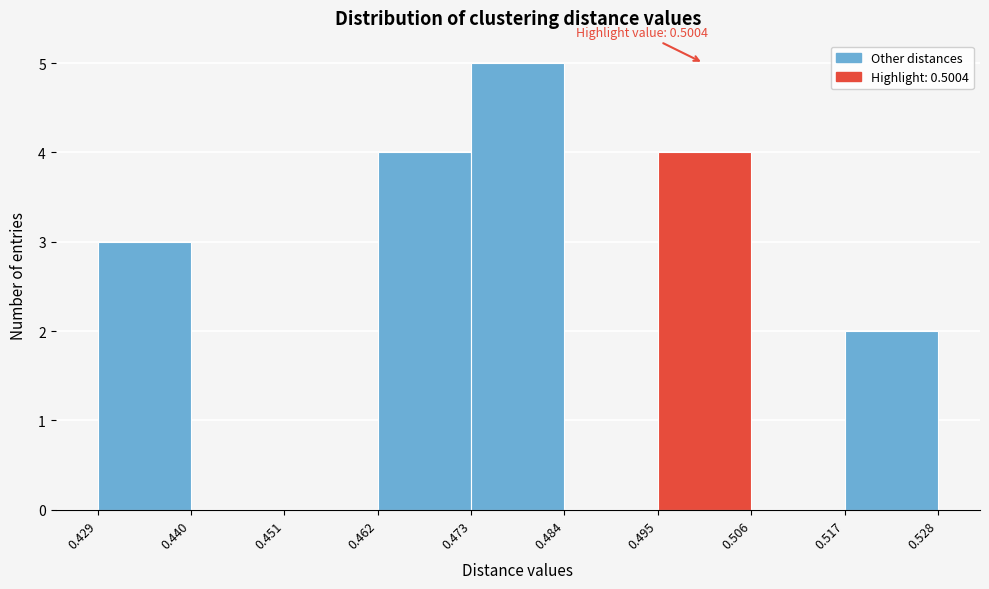

Which range on the x-axis has the tallest bar?

0.473 to 0.484